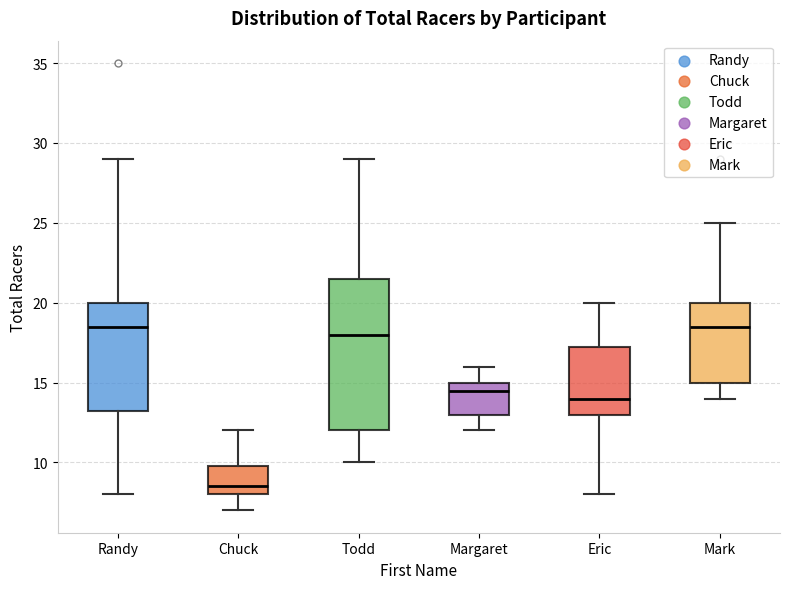

Reading left to right, transcribe this box plot: for each box, give where its median line is, the range the box spans, and where its two whiskers end, as read against the y-axis. The values are not printed on the chart, so give them approximately, as read against the axis.

Randy: median 18.5, box 13.5 to 20.0, whiskers 8.0 to 29.0
Chuck: median 8.5, box 8.0 to 10.0, whiskers 7.0 to 12.0
Todd: median 18.0, box 12.0 to 21.5, whiskers 10.0 to 29.0
Margaret: median 14.5, box 13.0 to 15.0, whiskers 12.0 to 16.0
Eric: median 14.0, box 13.0 to 17.5, whiskers 8.0 to 20.0
Mark: median 18.5, box 15.0 to 20.0, whiskers 14.0 to 25.0